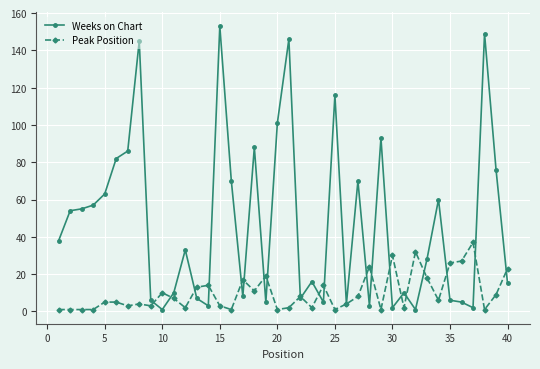

List the series in order of their overall mean, highest first.

Weeks on Chart, Peak Position